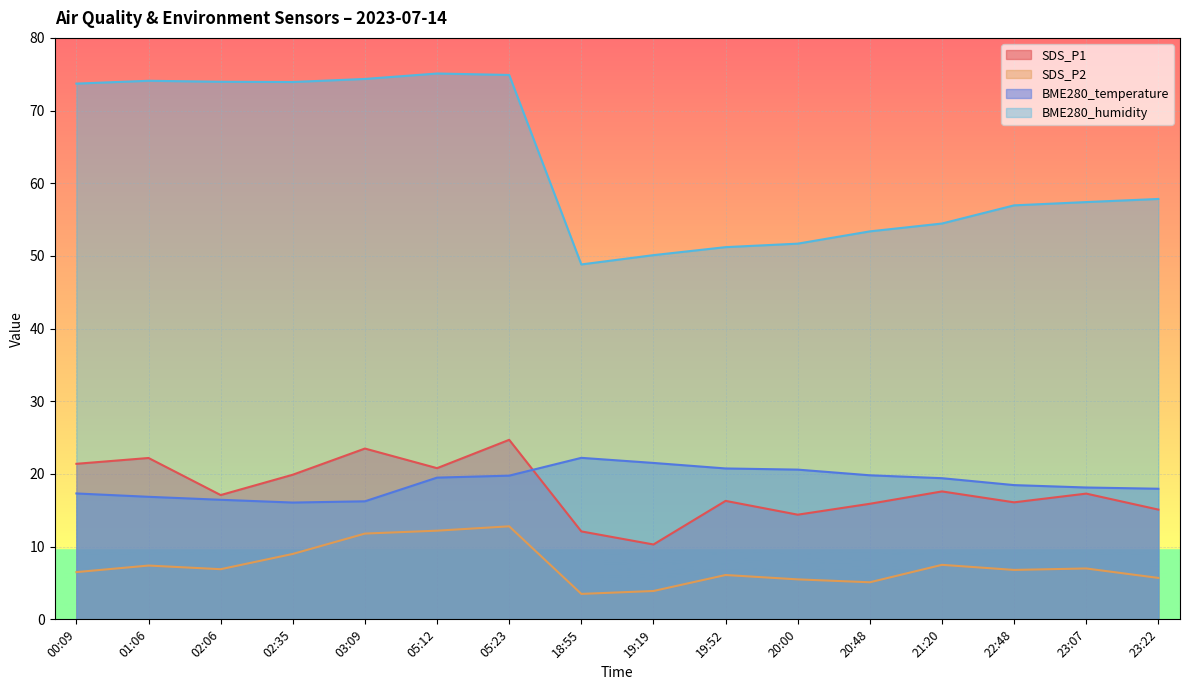

What is the difference between the maximum and minimum values in the BME280_temperature series?

6.1